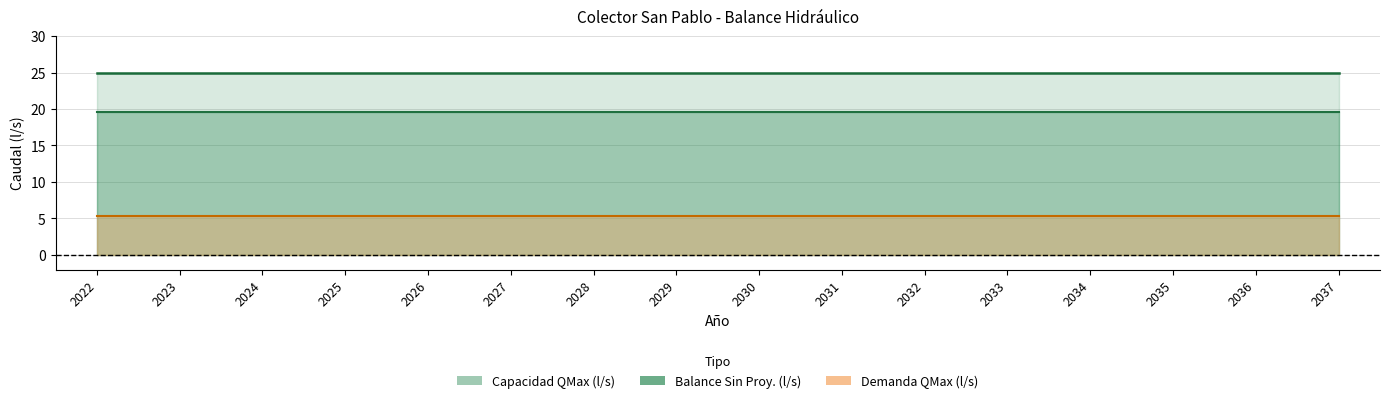

At 2029, list the series in order from largest to smallest.

Capacidad QMax (l/s), Balance Sin Proy. (l/s), Demanda QMax (l/s)